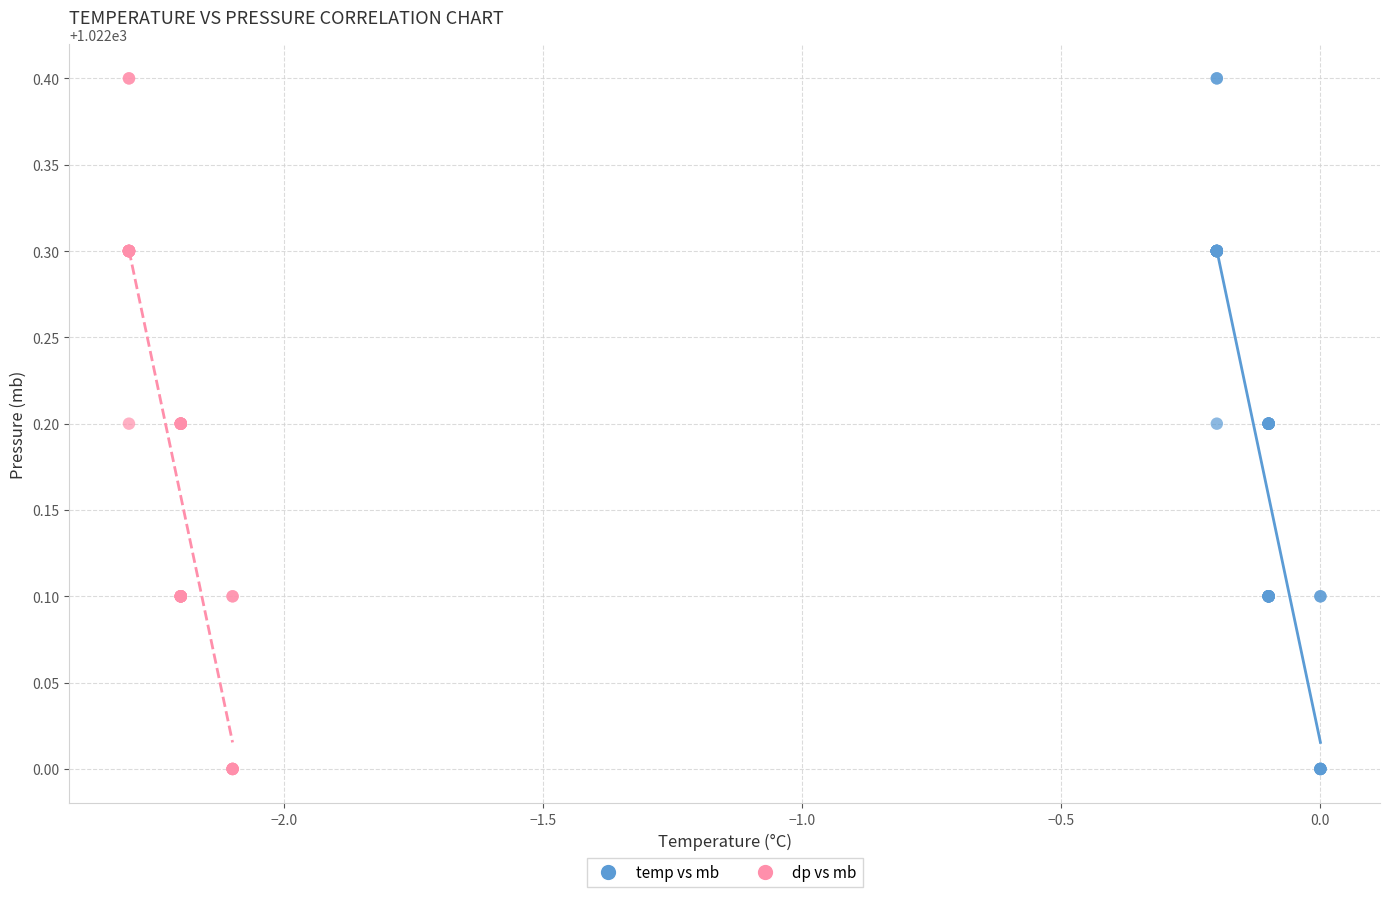

What are all the series names shown in the legend?

temp vs mb, dp vs mb